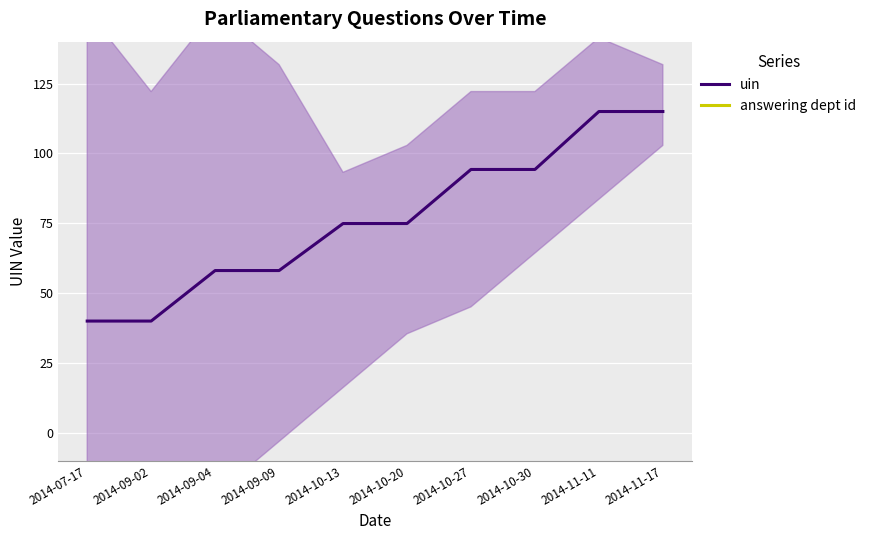

How many categories are shown in the chart?

10